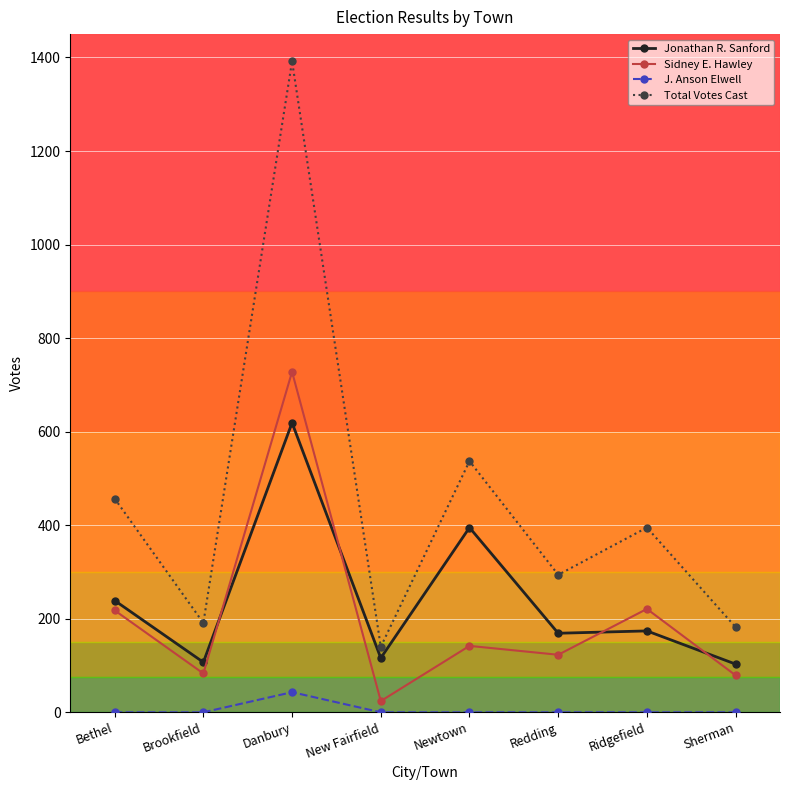

What is the difference between the second highest and second lowest values in the Sidney E. Hawley series?

142